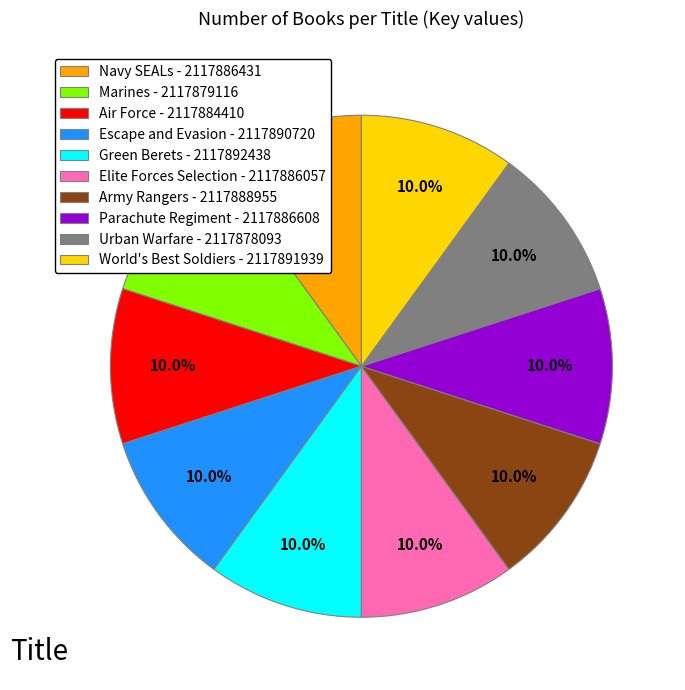

The Elite Forces Selection slice represents 22% of the pie. True or false?

False